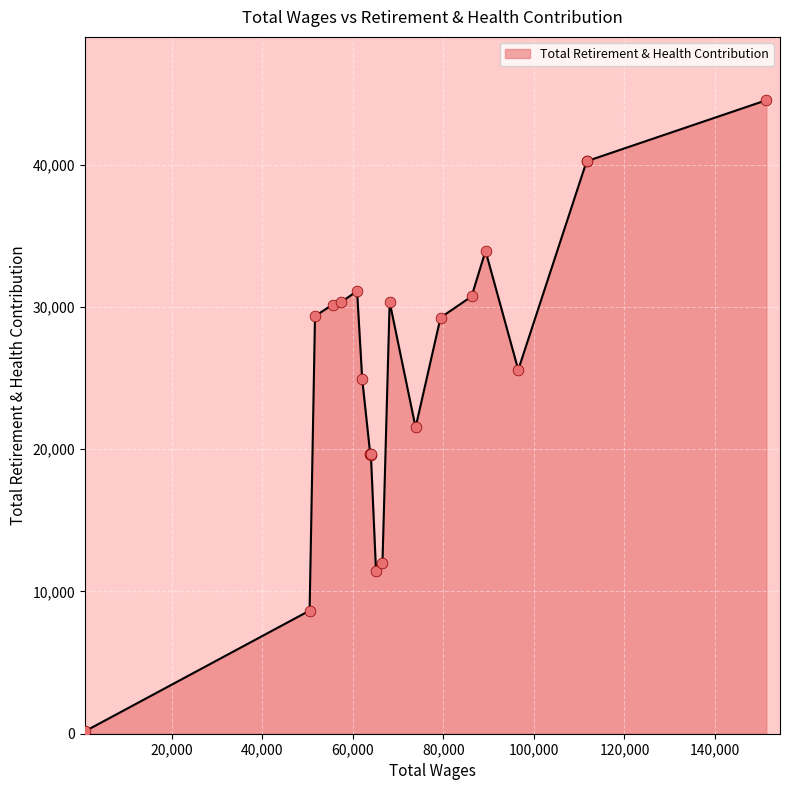

What is the change in value from 68146.0 to 66555.0?

-18386